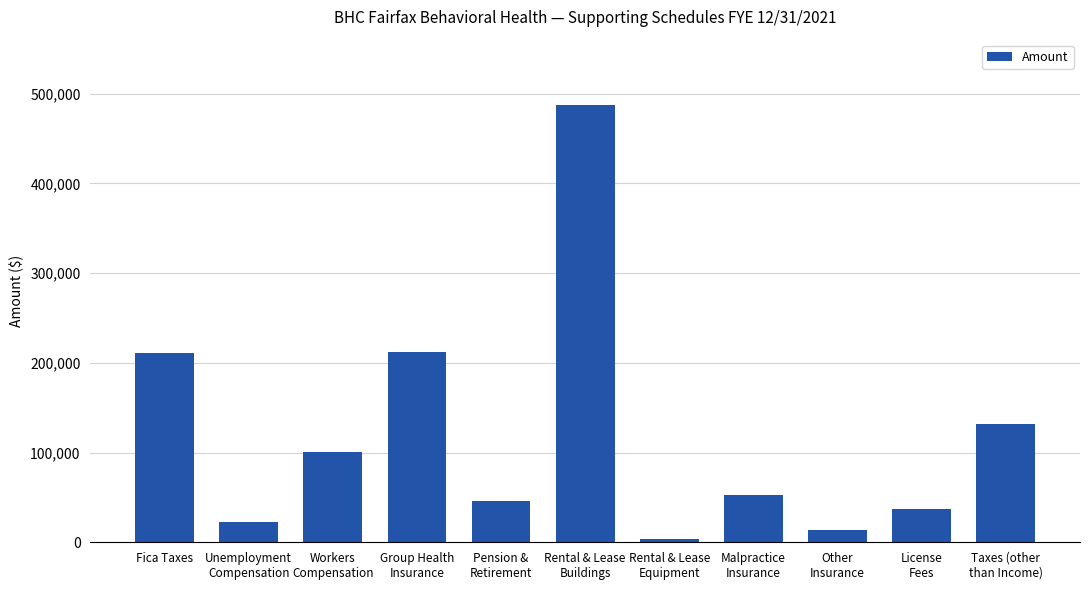

What is the average value?

119914